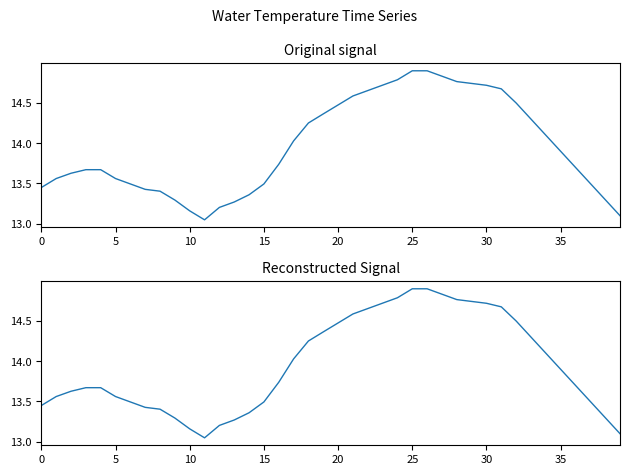

True or false: Values(Corr) and Reconstructed Values(Corr) cross at least once.

False